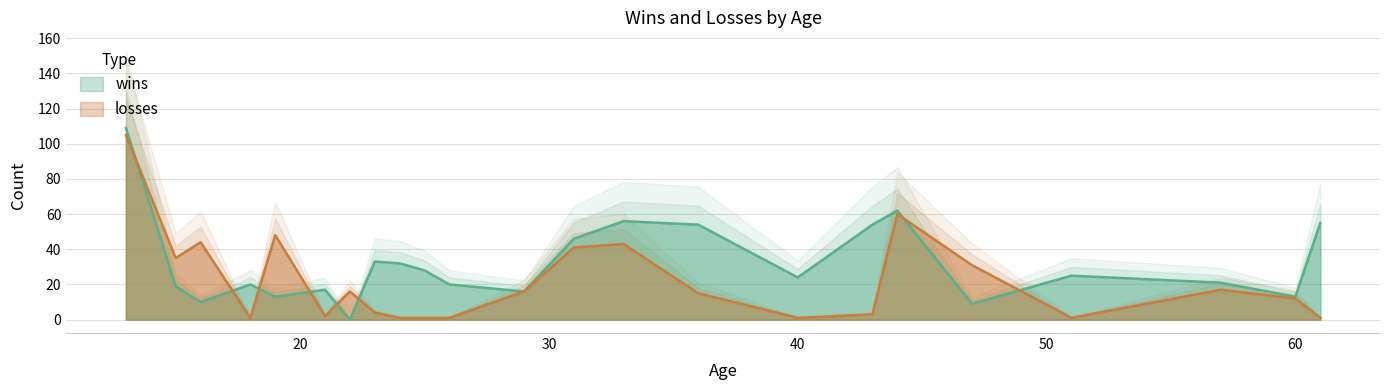

Count the number of data series in this chart.

2